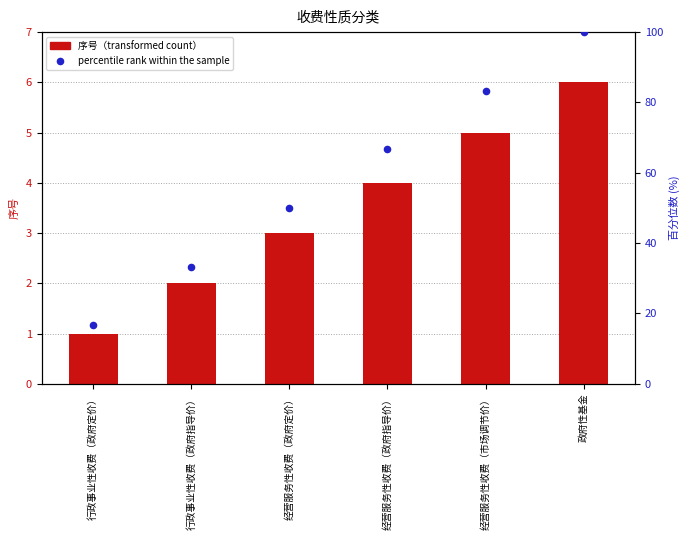

What is the total value across all series at 政府性基金?

106.0